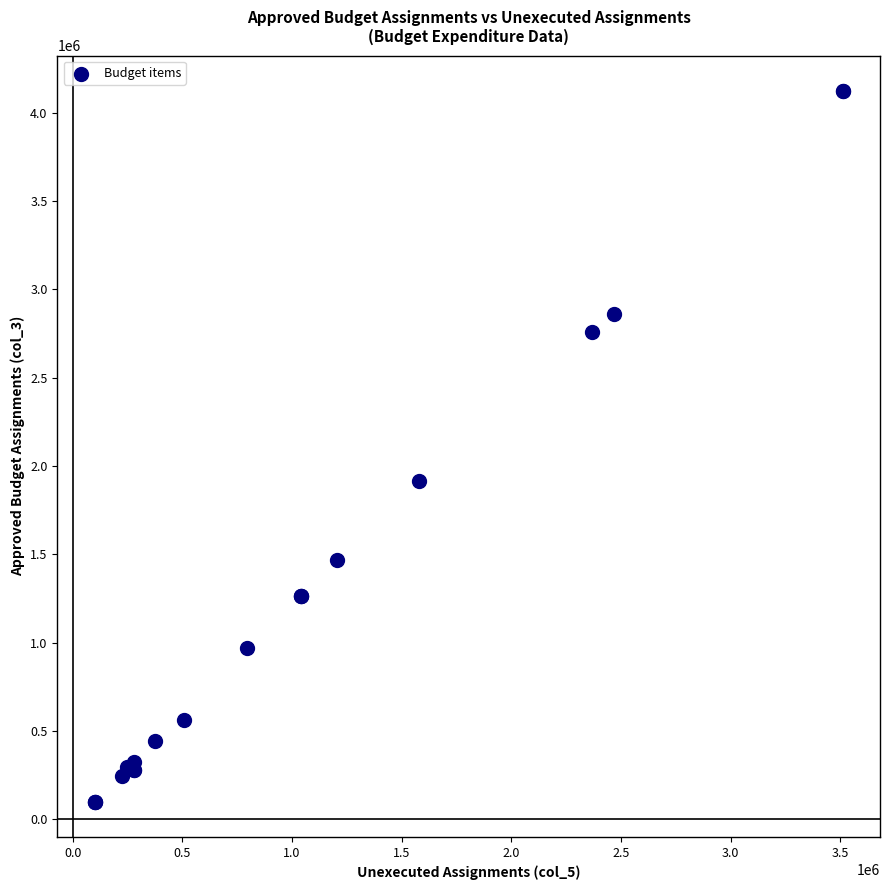

What Y value in the scatter plot is closest to 2110903?

1913174.0